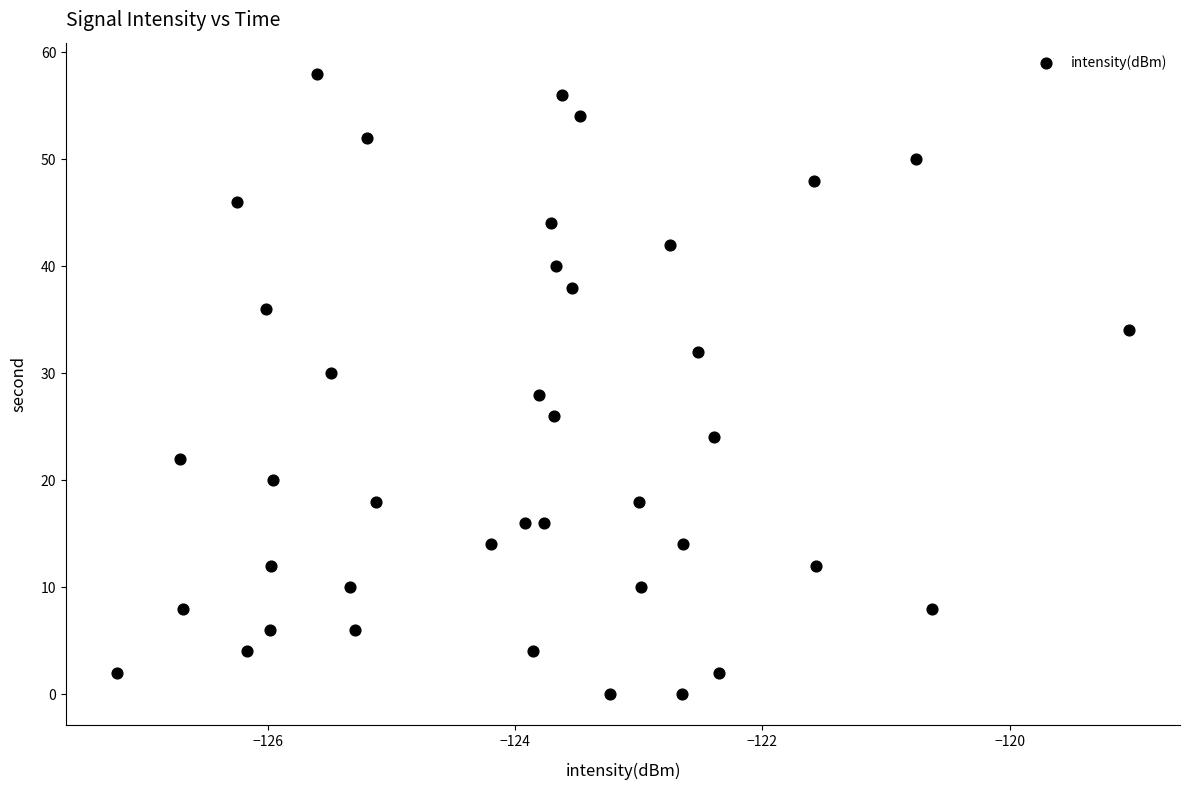

What is the range of Y values (max minus min)?

58